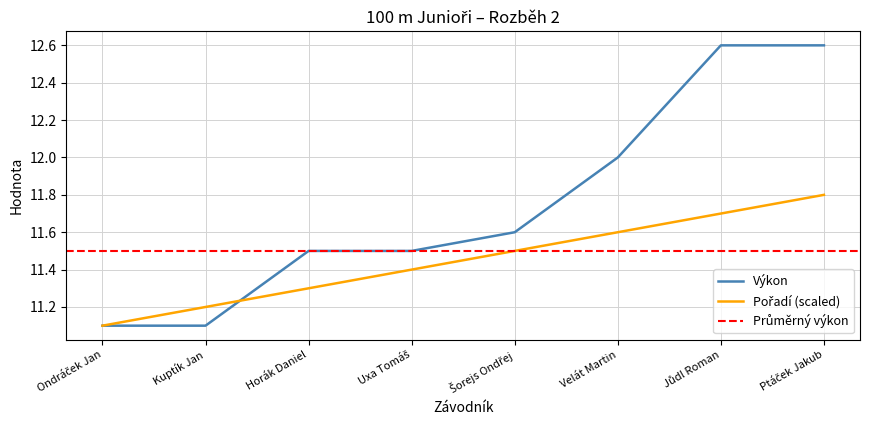

At which category is the sum across all series the highest?

Ptáček Jakub